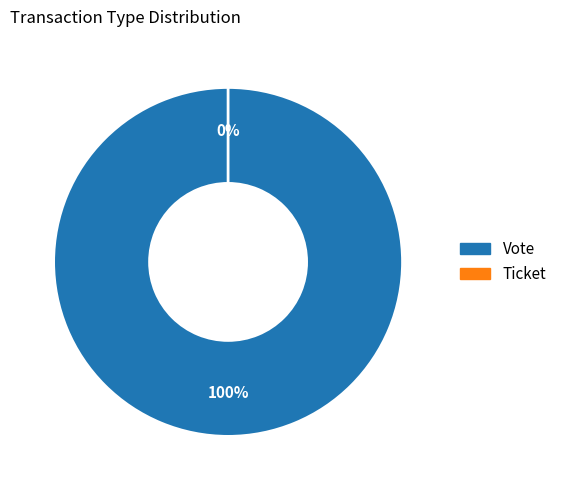

To the nearest percent, what is the average slice percentage?

50%